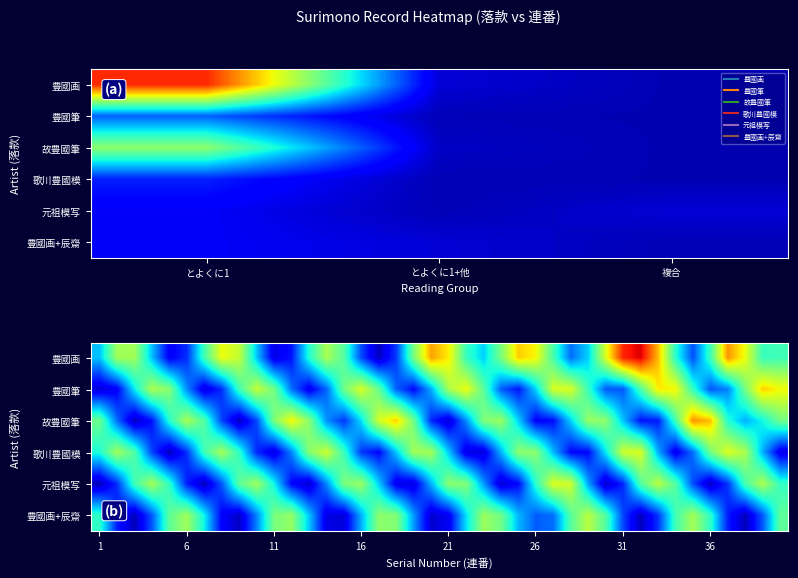

At how many categories does at least one series exceed 24?

7